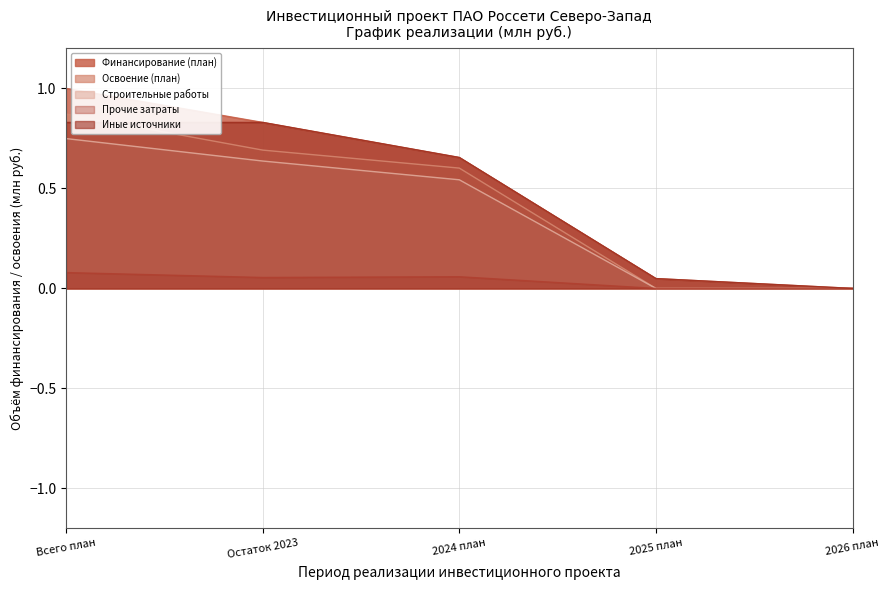

Rank the series by their maximum value, from highest to lowest.

Финансирование (план), Освоение (план), Иные источники, Строительные работы, Прочие затраты